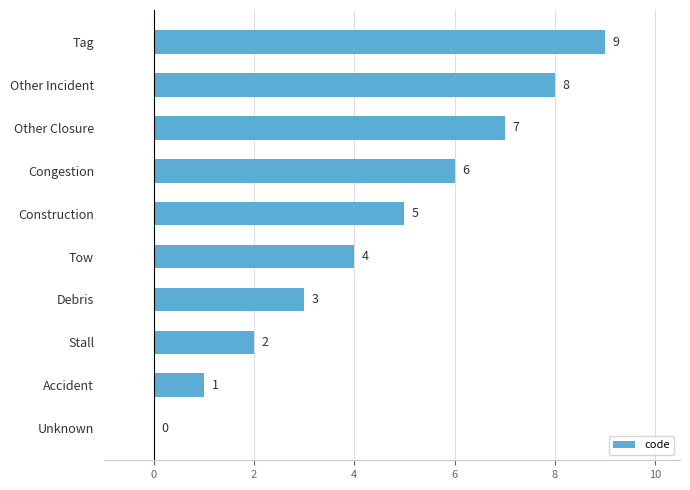

True or false: the data shows 1 at Accident.

True